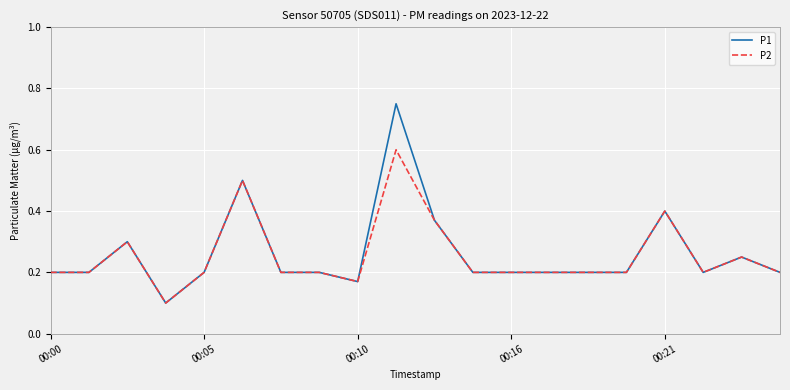

Which series has the largest range (max minus min)?

P1